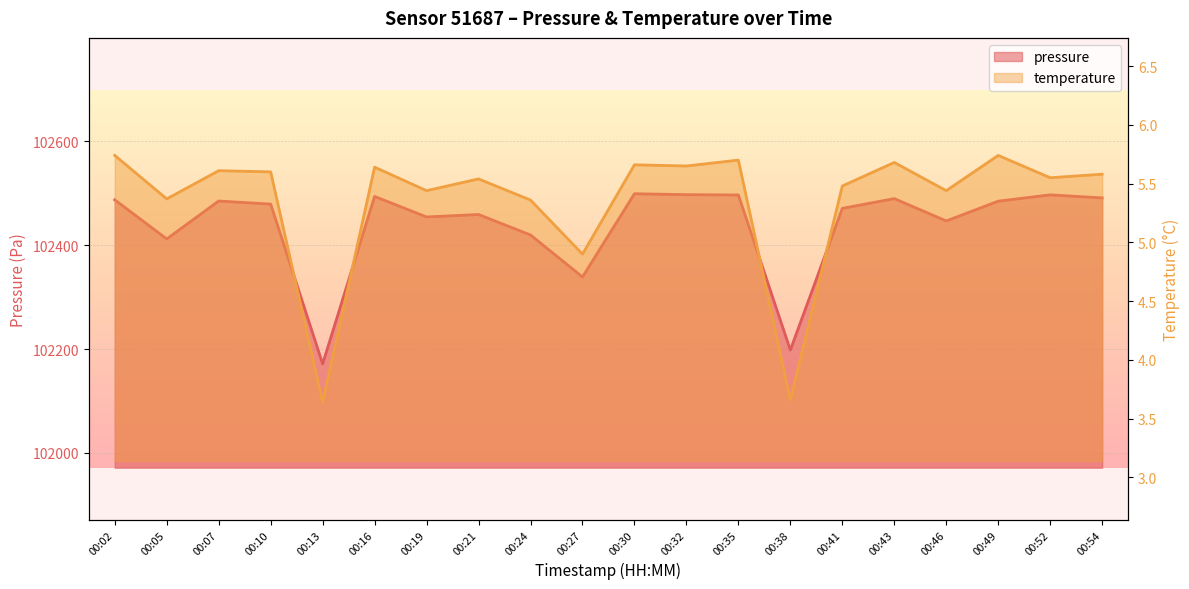

What is the total value across all series at 00:43?

102495.4